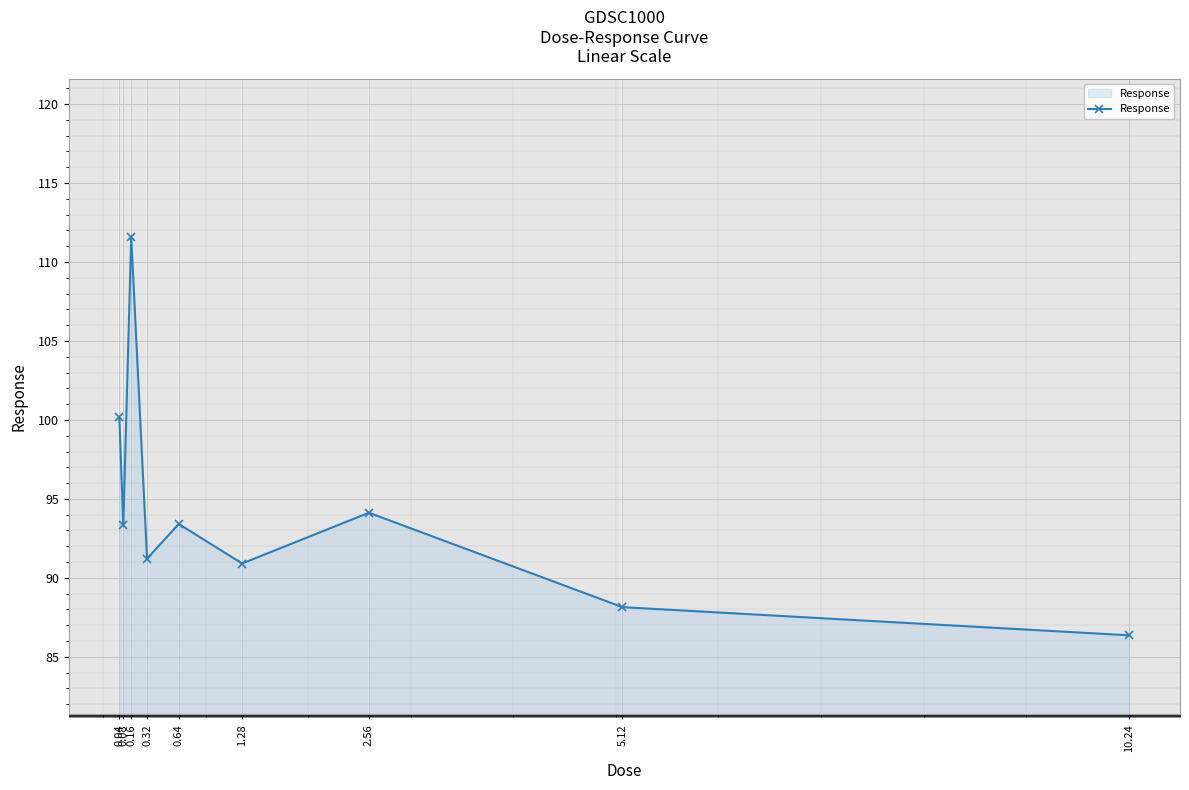

Which category has the lowest value across all series?

10.24